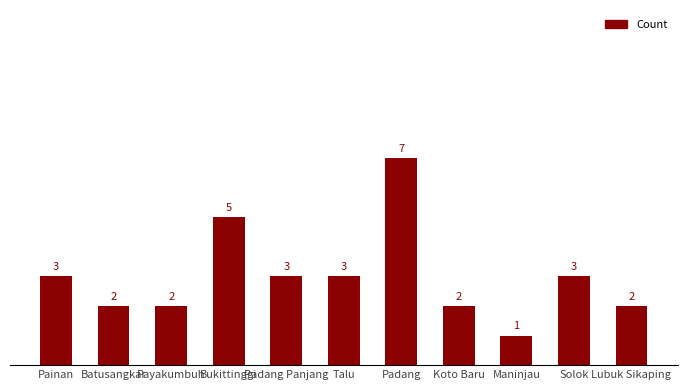

Reading left to right, what are all the values shown in this chart?

Painan=3	Batusangkar=2	Payakumbuh=2	Bukittinggi=5	Padang Panjang=3	Talu=3	Padang=7	Koto Baru=2	Maninjau=1	Solok=3	Lubuk Sikaping=2